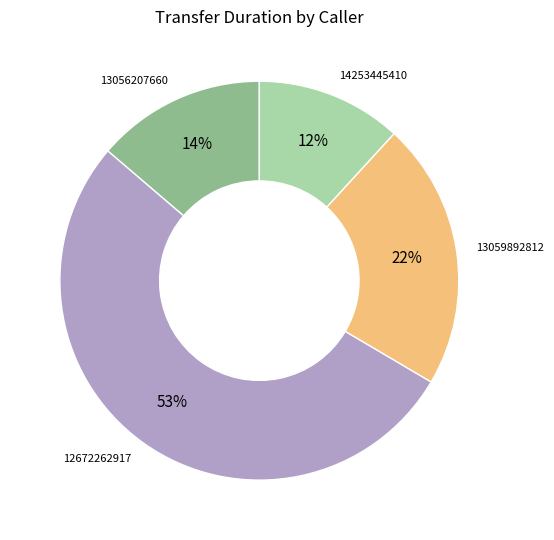

To the nearest percent, what percentage of the pie is 13059892812?

22%